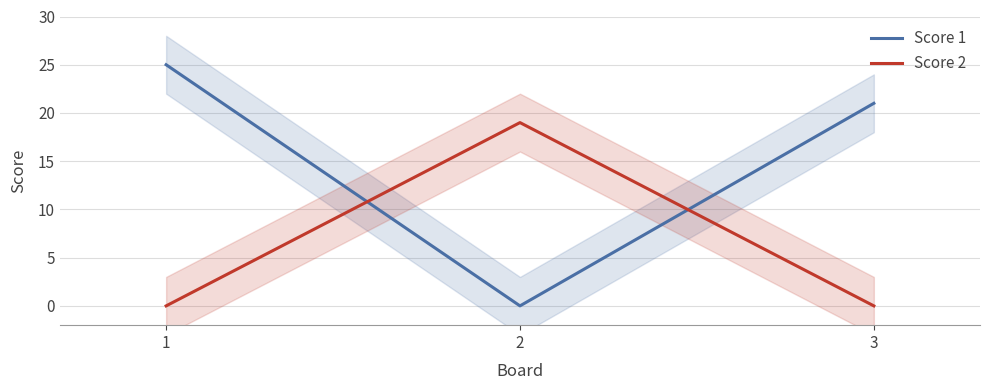

What are all the series names shown in the legend?

Score 1, Score 2